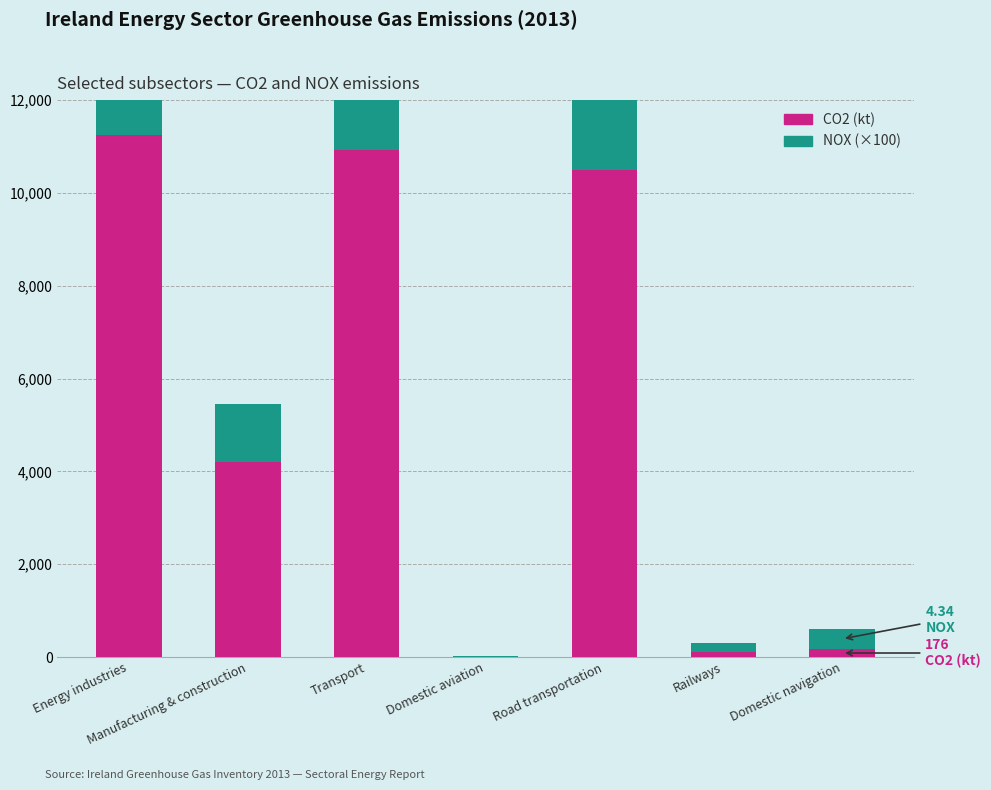

Reading left to right, what are all the values shown in this chart?

CO2 (kt): Energy industries=11239.2	Manufacturing & construction=4209.1	Transport=10935.1	Domestic aviation=10.0	Road transportation=10483.4	Railways=117.6	Domestic navigation=175.5
NOX (×100): Energy industries=923.5	Manufacturing & construction=1247.2	Transport=4199.3	Domestic aviation=4.3	Road transportation=3554.0	Railways=194.2	Domestic navigation=434.1